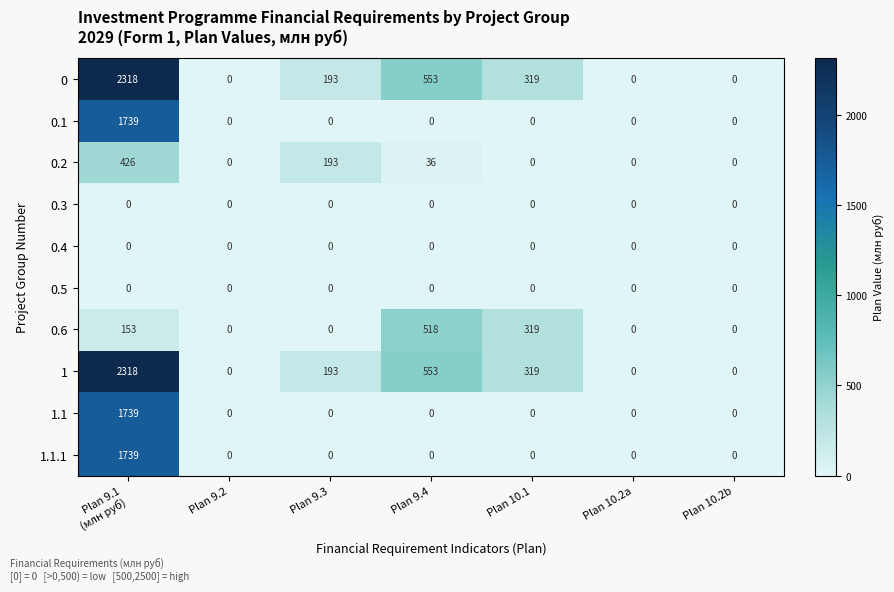

Which label corresponds to the largest value in the chart?

Plan 9.1
(млн руб)